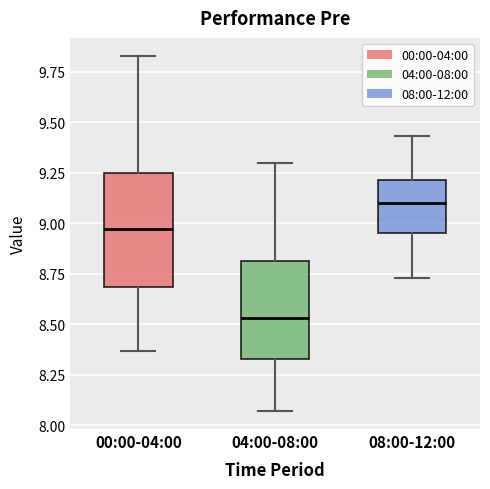

Reading left to right, read every box against the y-axis: the position of its median line, the range the box covers, and the ends of its whiskers. The values are not printed on the chart, so give them approximately, as read against the axis.

00:00-04:00: median 8.95, box 8.70 to 9.25, whiskers 8.35 to 9.85
04:00-08:00: median 8.55, box 8.35 to 8.80, whiskers 8.05 to 9.30
08:00-12:00: median 9.10, box 8.95 to 9.20, whiskers 8.75 to 9.45